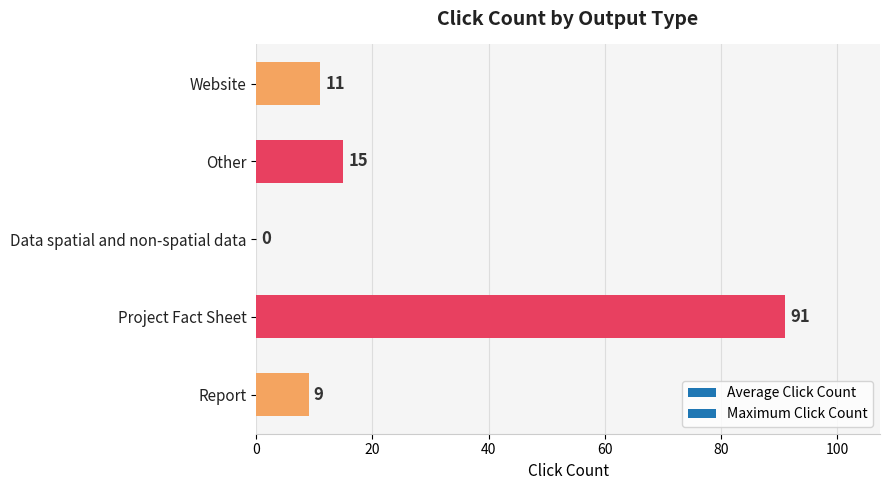

What is the change in value from Report to Website?

+2